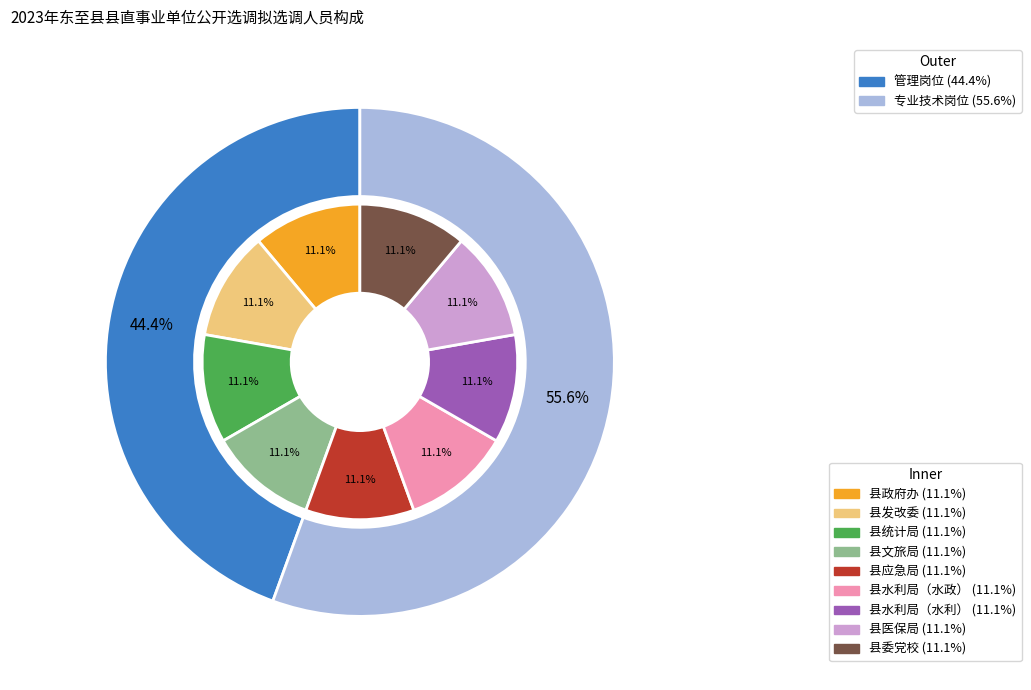

What is the smallest slice in the pie chart?

管理岗位